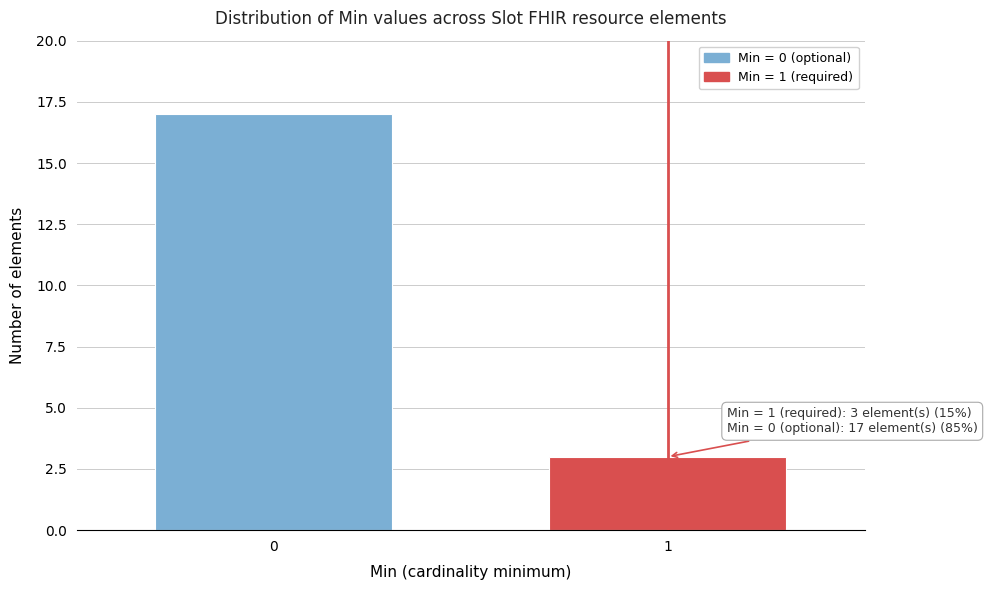

Reading right to left, what are all the values shown in this chart?

1=3	0=17